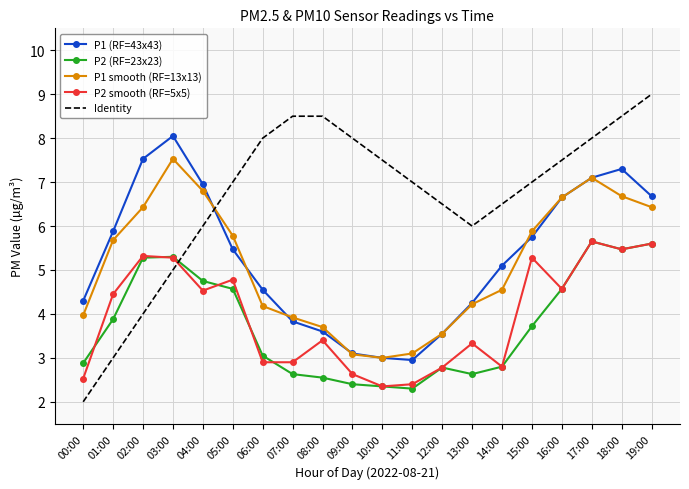

True or false: P1 smooth (RF=13x13) has a value of 1.6 at 17:00.

False